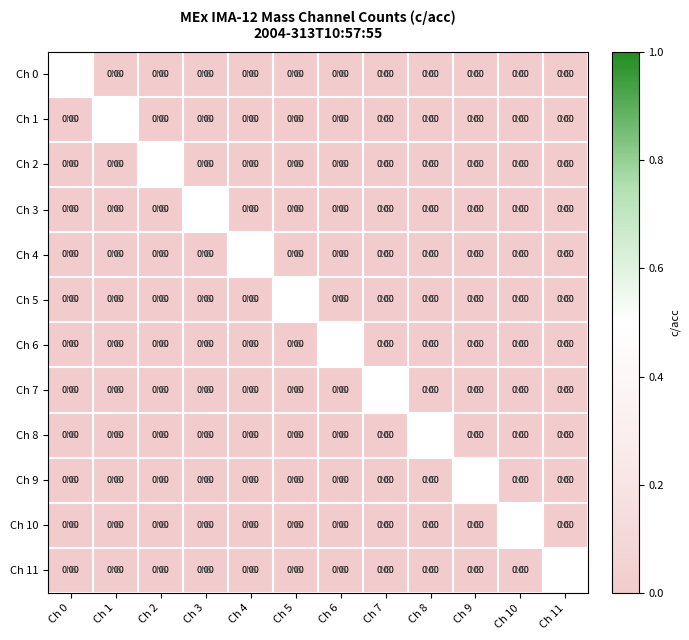

Which category has the highest value in the Ch 6 series?

Ch 0